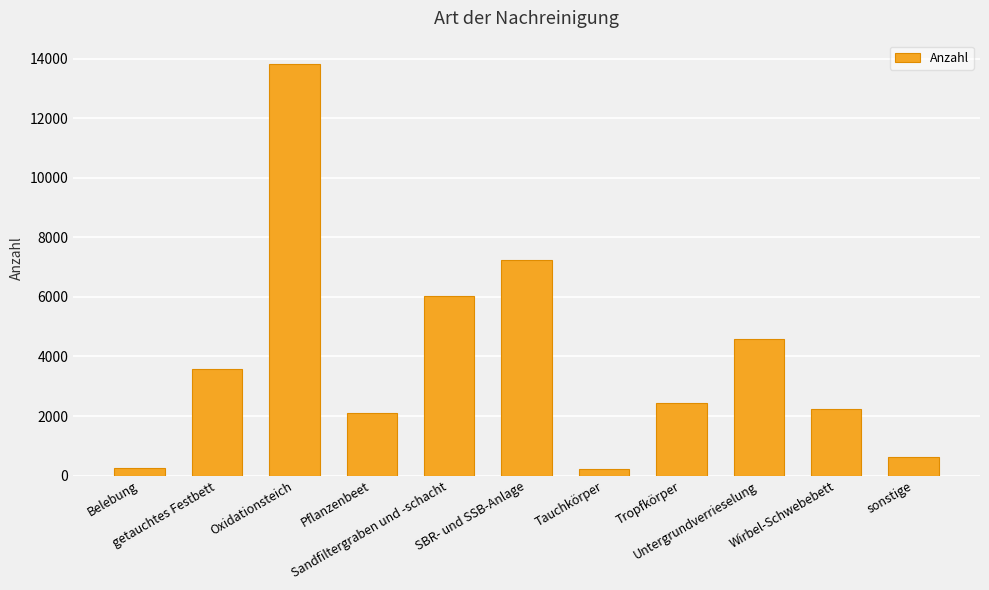

What is the difference between the second highest and second lowest values?

6985